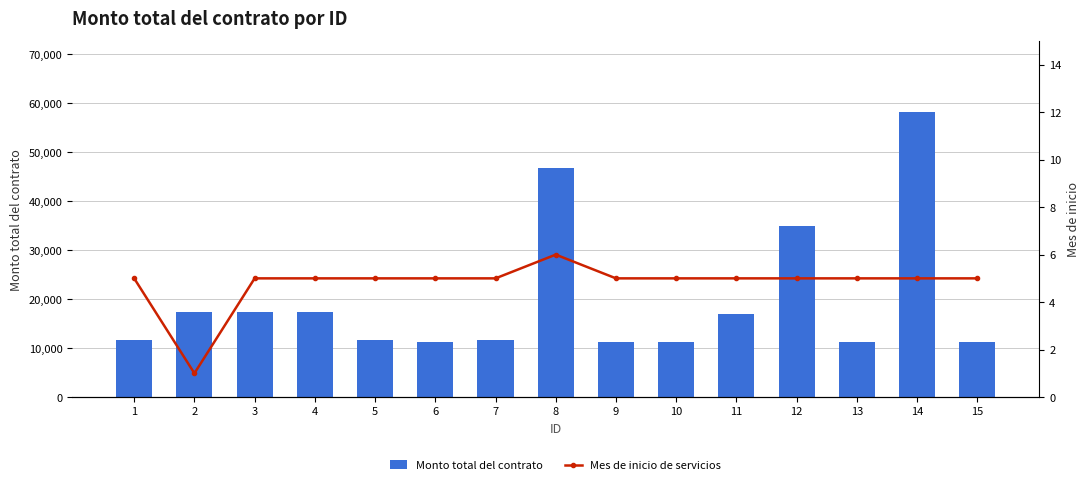

What is the value of the Monto total del contrato bar at the 5th from the left?

11600.0